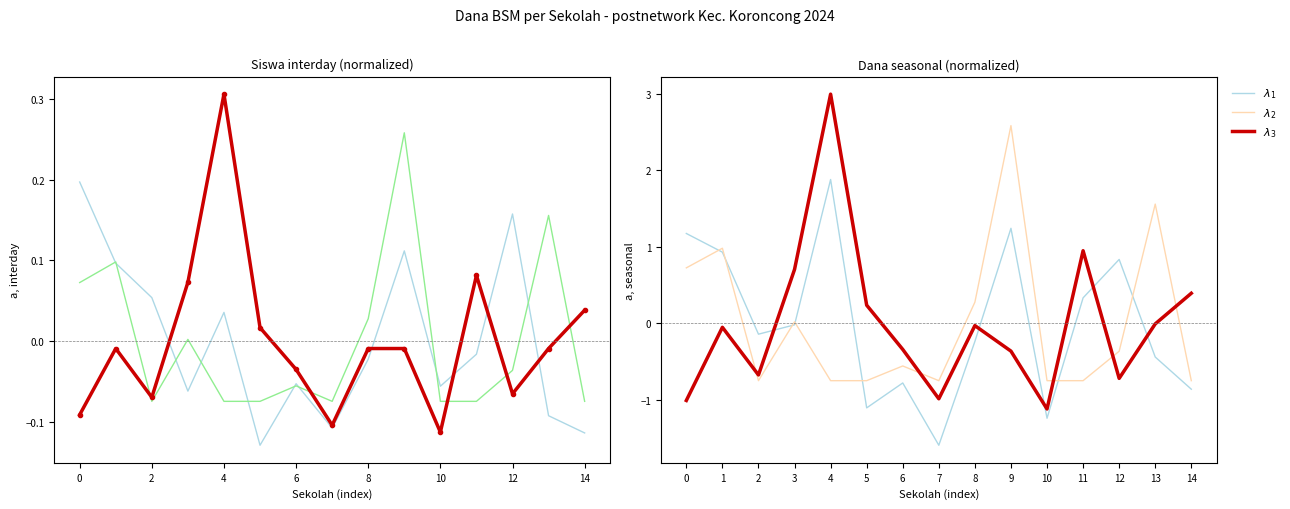

Which has a higher value, 11 or 14?

11